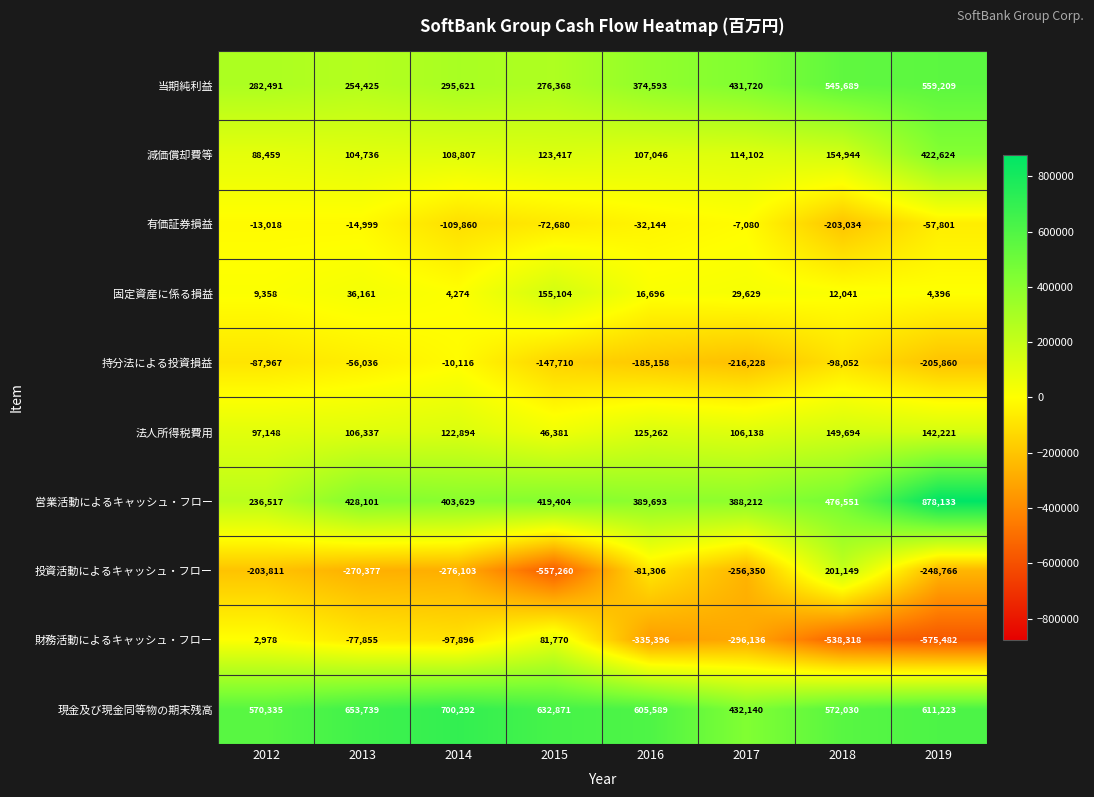

True or false: 持分法による投資損益 has a value of -216228 at 2017.

True